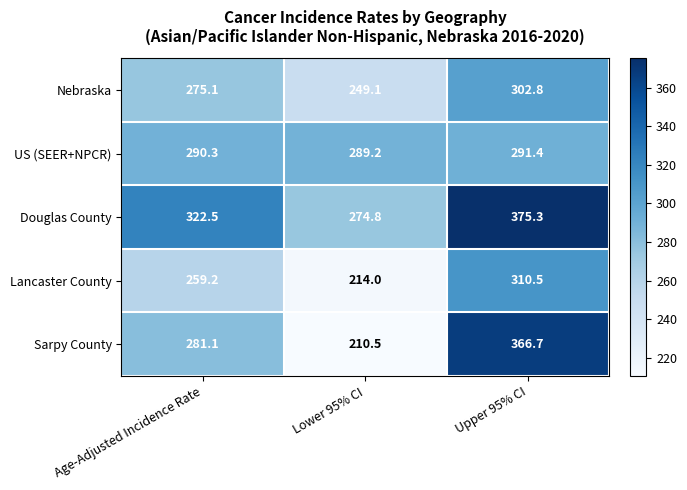

The value of Lancaster County at Lower 95% CI is 74.3. True or false?

False